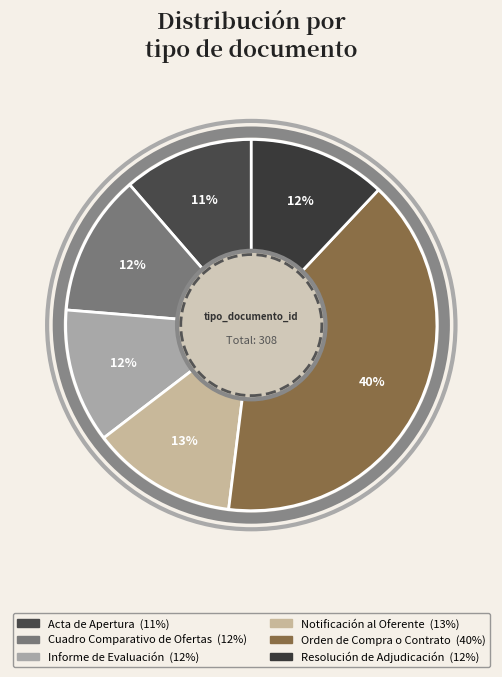

Is there a majority slice in this chart?

No